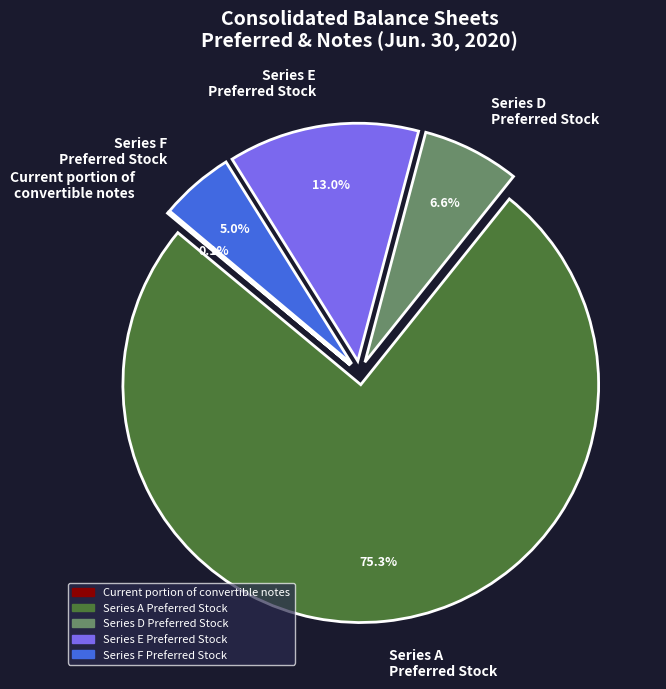

What is the largest slice in the pie chart?

Series A Preferred Stock